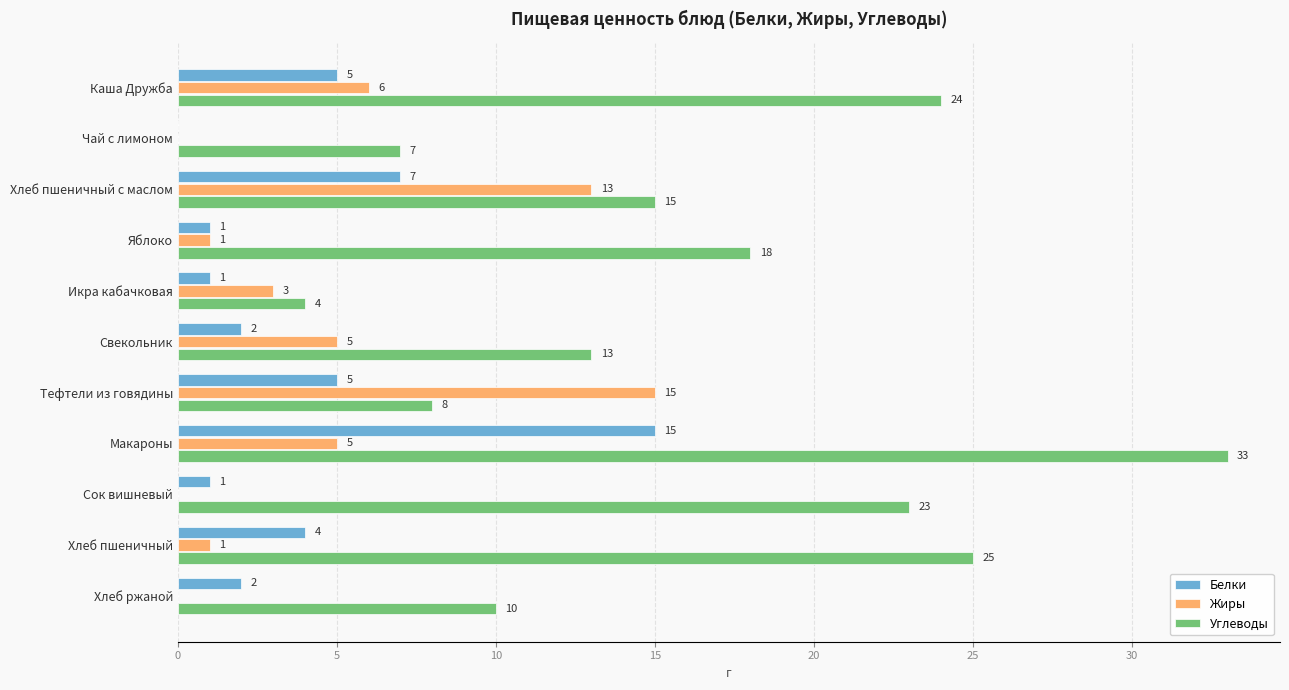

Which series has the largest total across all categories?

Углеводы